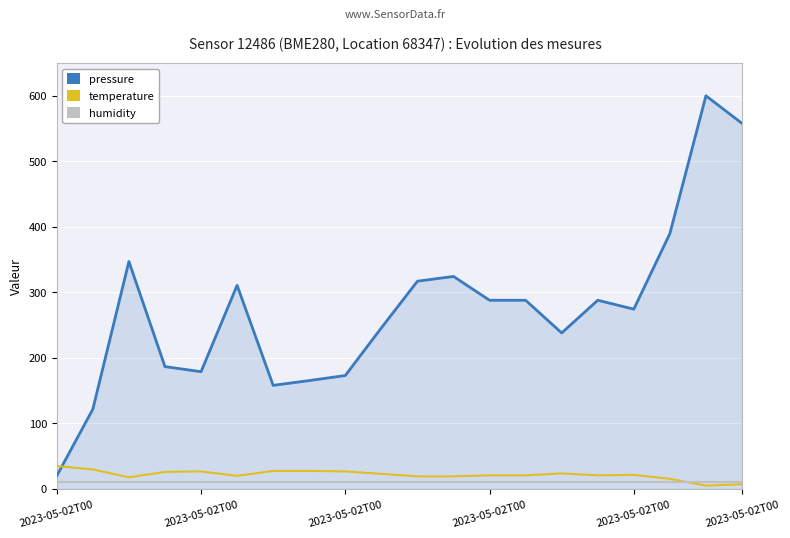

How many intersections are there between pressure and temperature?

1